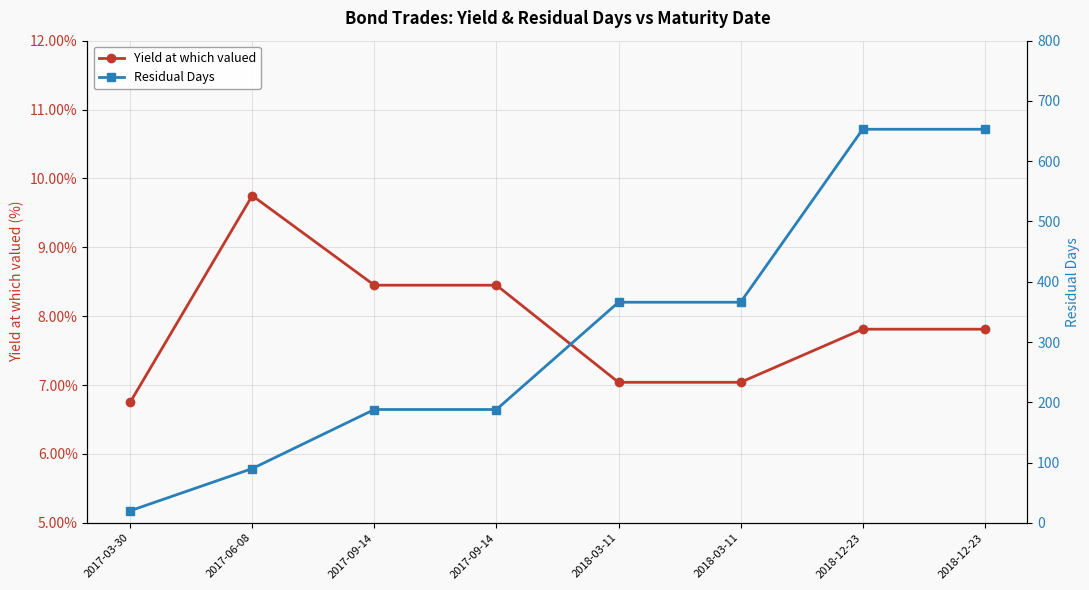

At which label does Yield at which valued first exceed 7?

2017-06-08